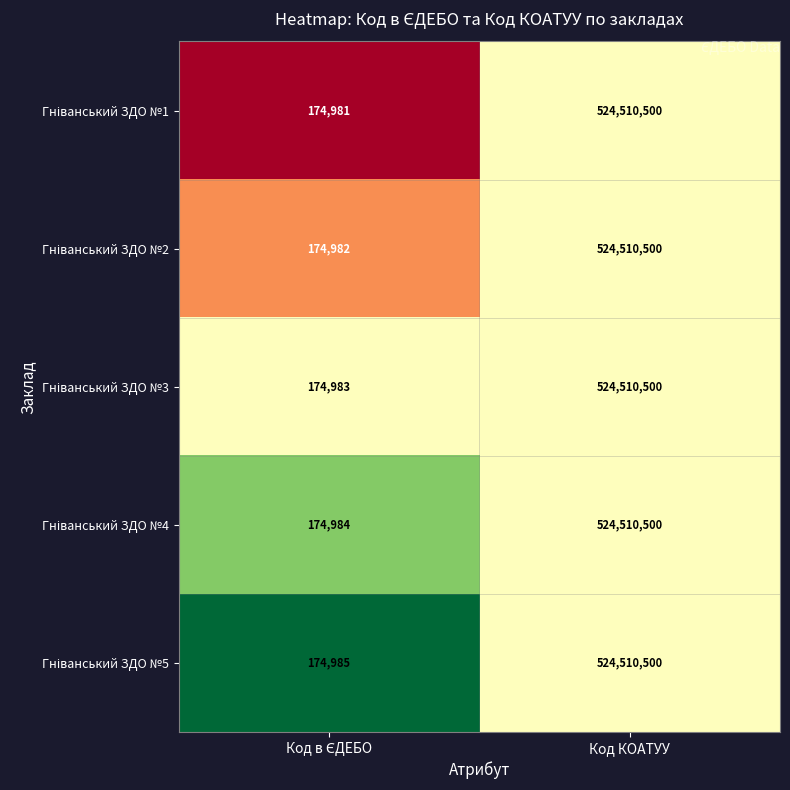

At which category is the sum across all series the highest?

Код КОАТУУ